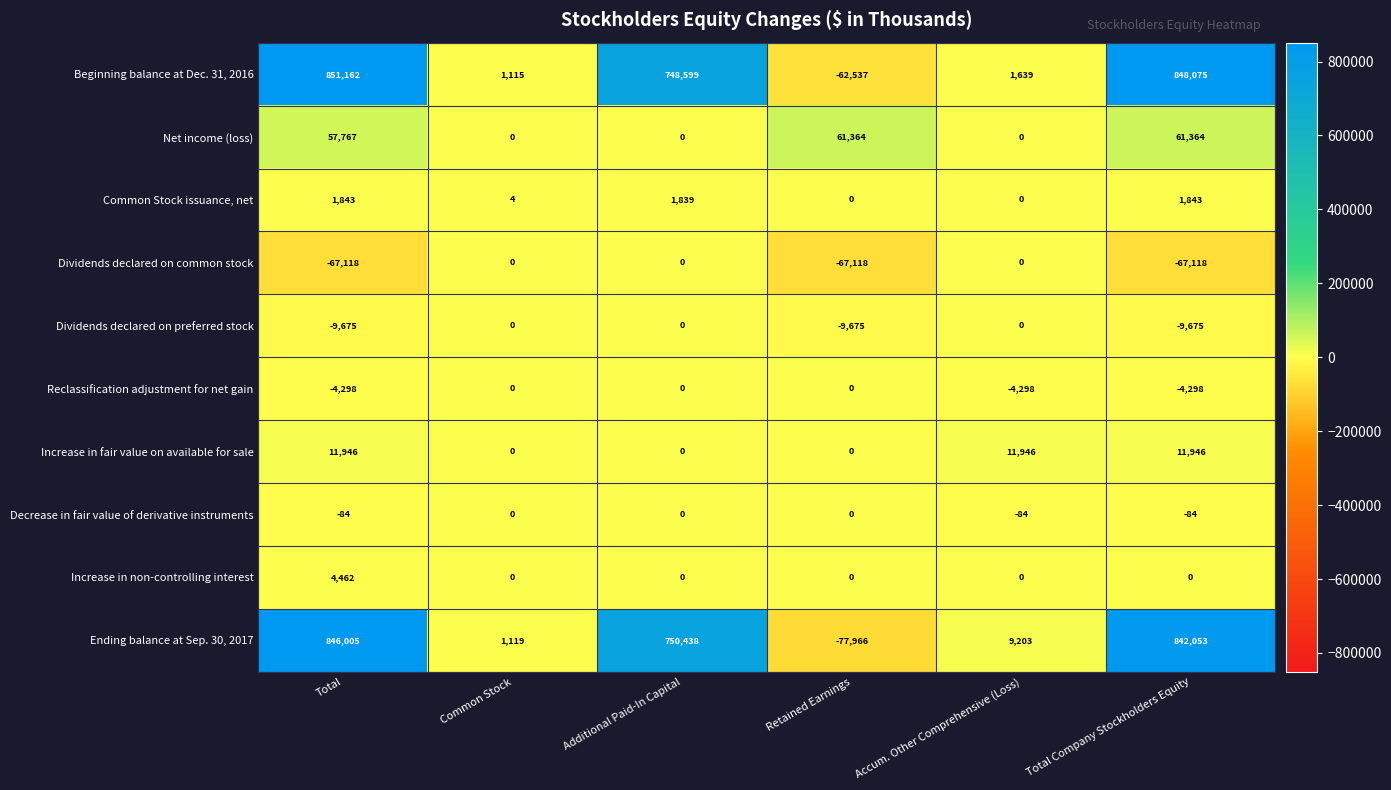

The Beginning balance at Dec. 31, 2016 series shows 479671 at Total. True or false?

False